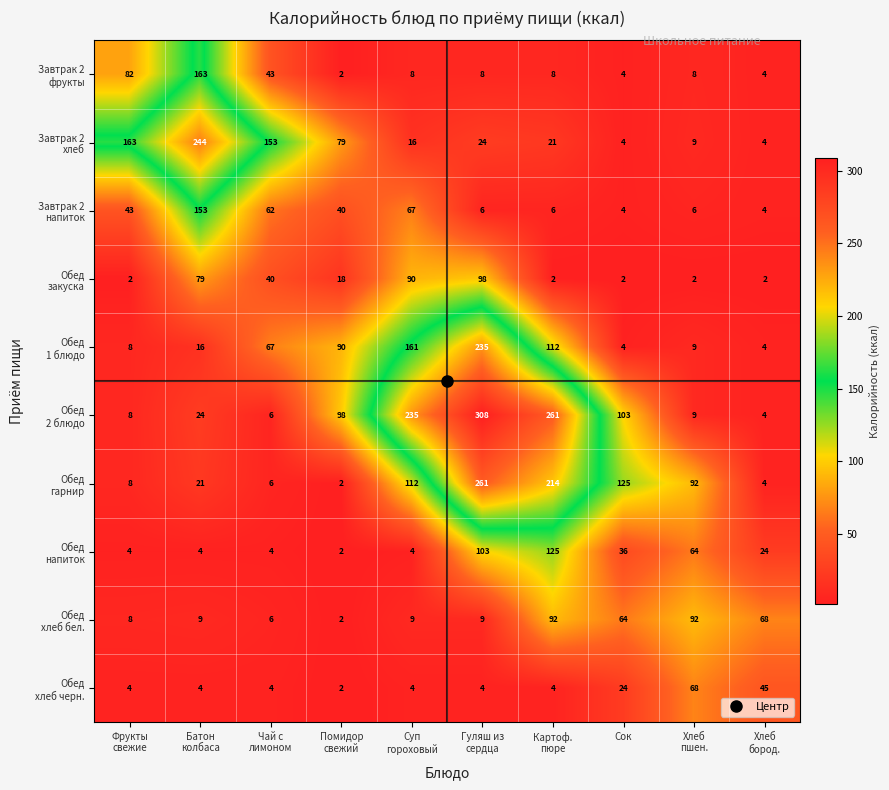

How many distinct data groups are displayed?

10